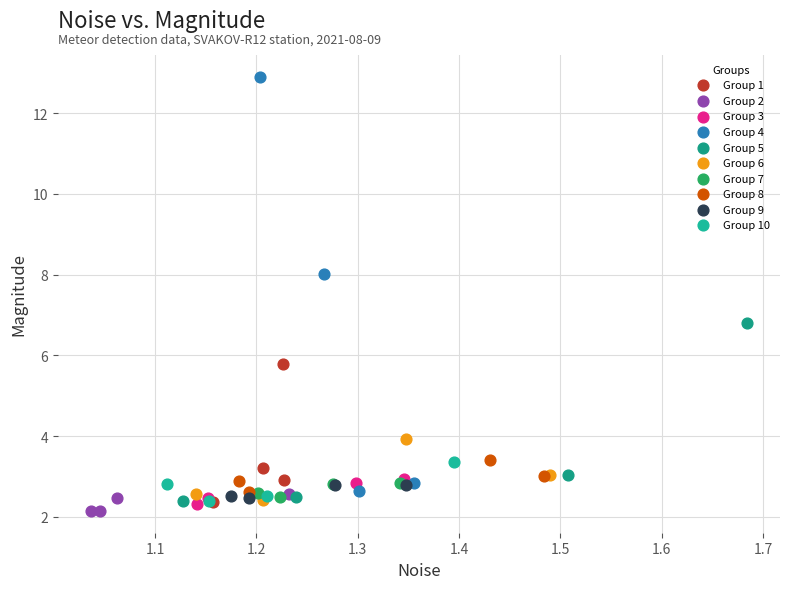

Which series contains the highest Y value?

Group 4